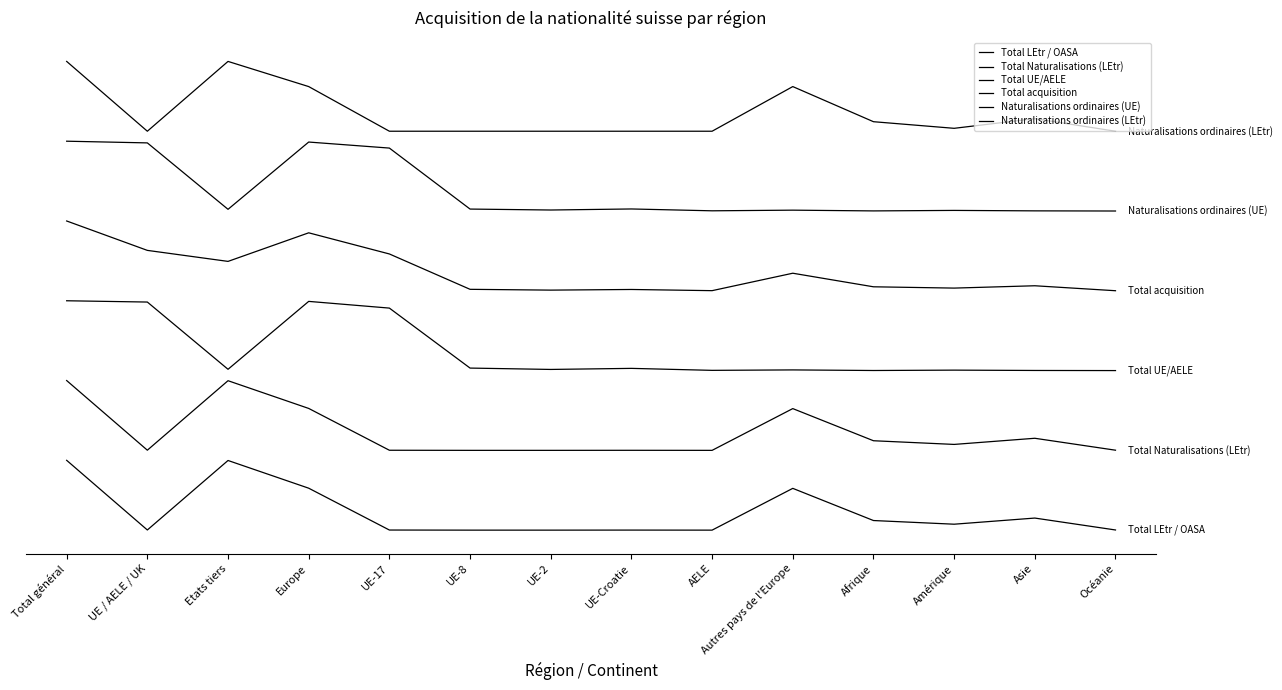

Rank the series at UE-8 from lowest to highest value.

Total LEtr / OASA, Total Naturalisations (LEtr), Total UE/AELE, Total acquisition, Naturalisations ordinaires (UE), Naturalisations ordinaires (LEtr)